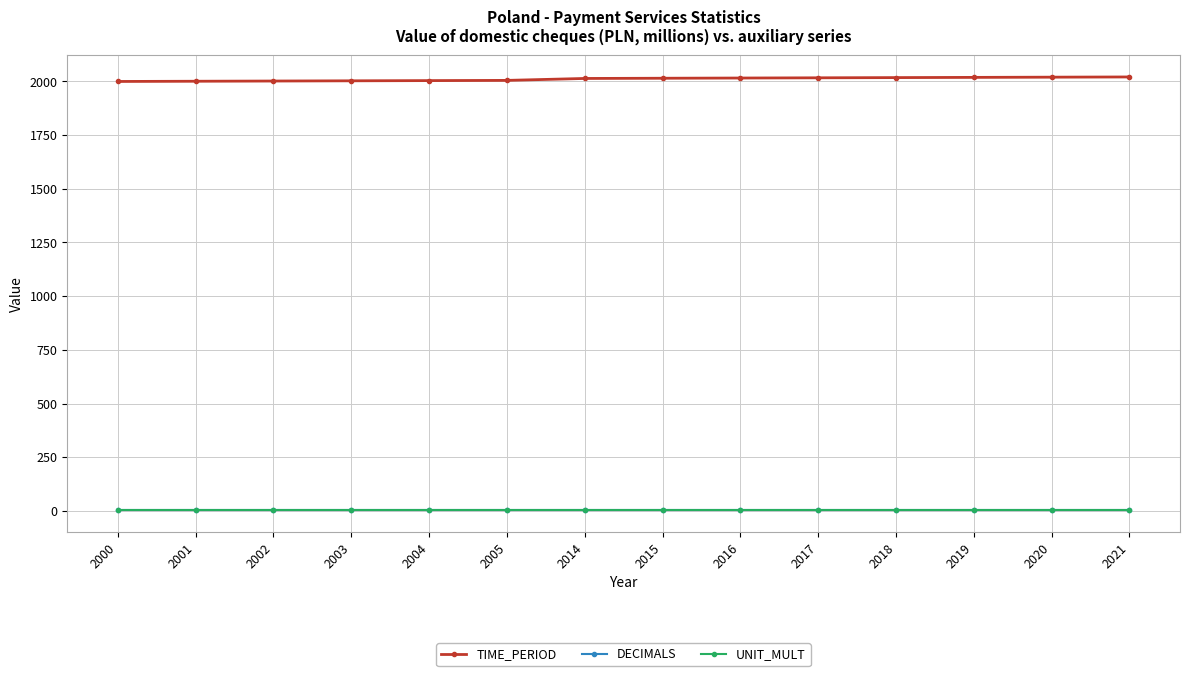

What is the approximate value of DECIMALS at 2017?

3